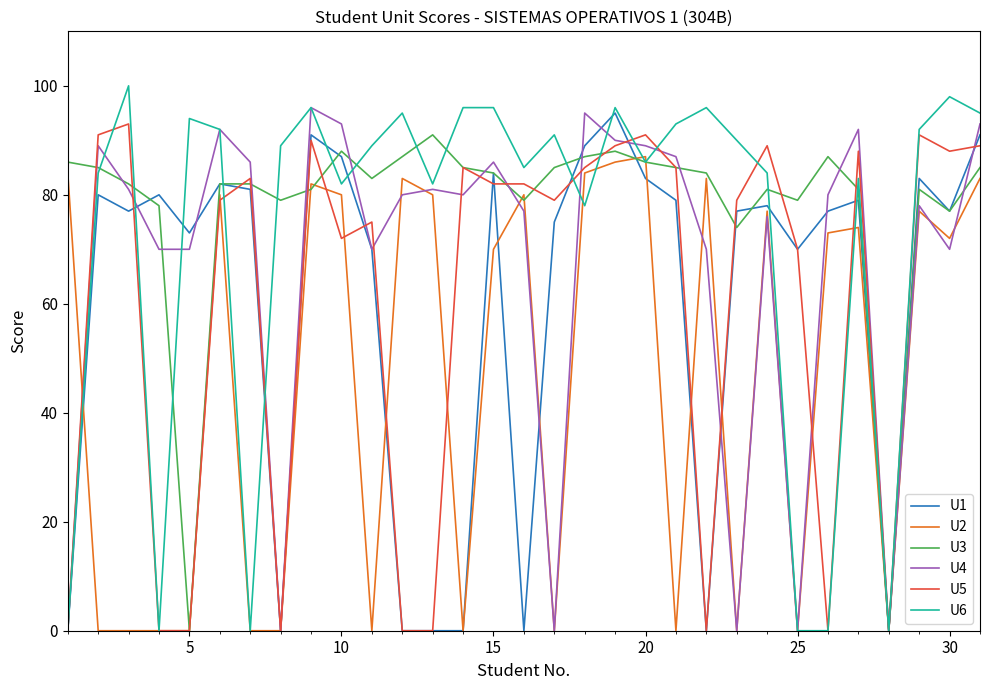

Which series has the widest spread of values?

U6